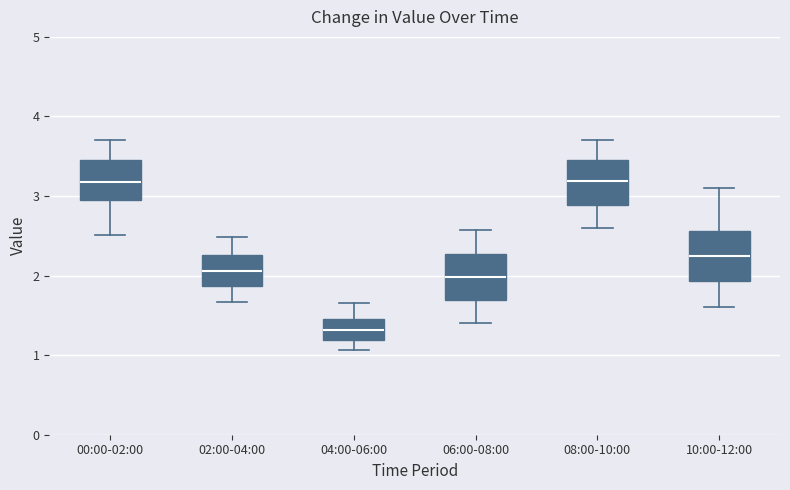

Where does the lower whisker of the box for 06:00-08:00 end on the y-axis? The values are not printed on the chart, so give them approximately, as read against the axis.

1.4